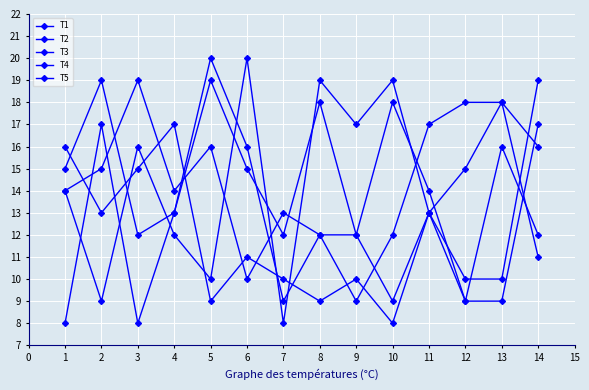

Which series has the largest range (max minus min)?

T2